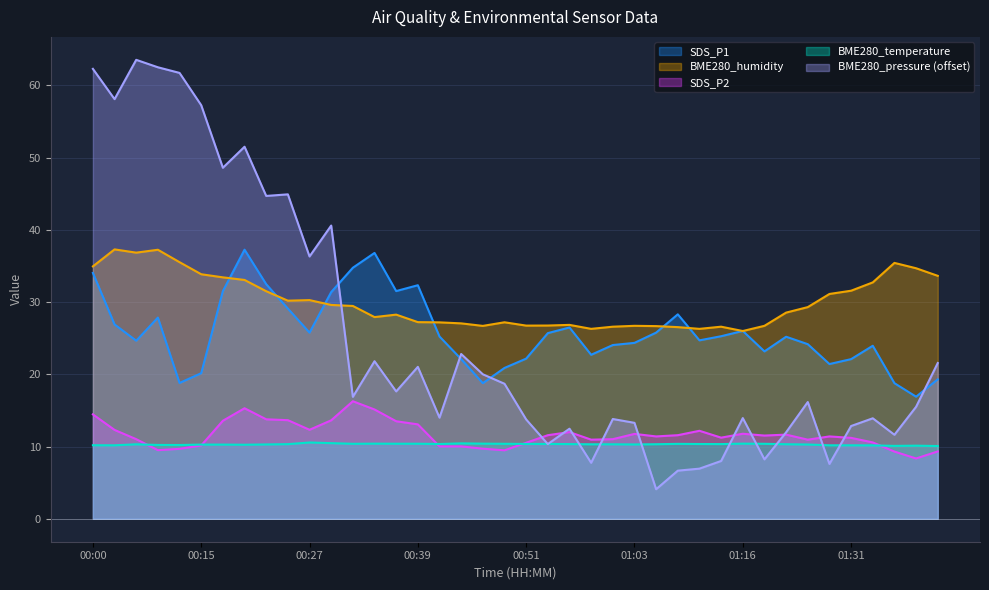

What is the maximum value shown in the chart?

63.5